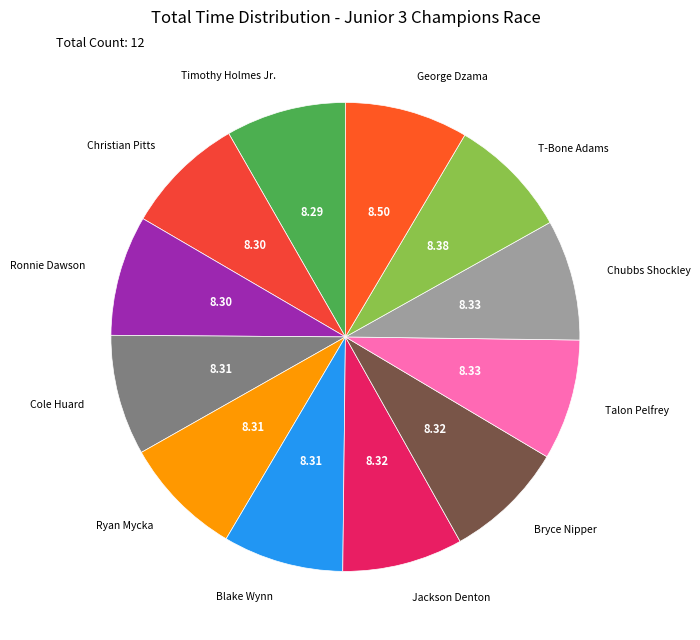

Count the number of slices in the pie.

12